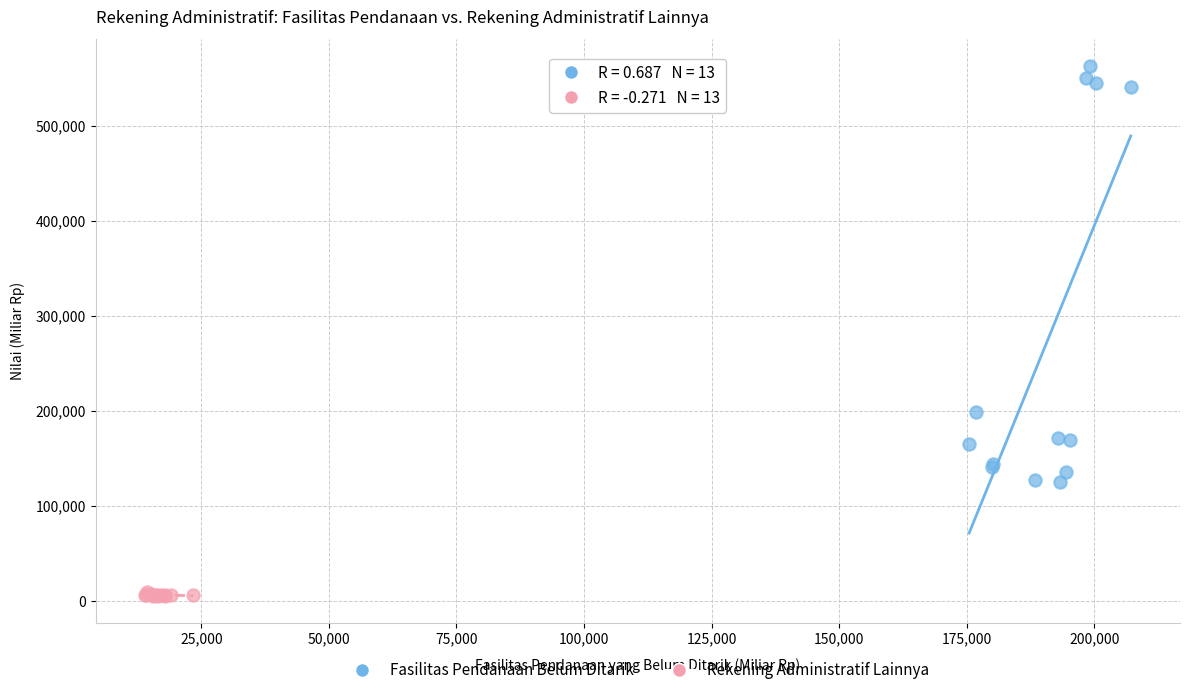

Which series has the largest Y range (max minus min)?

Fasilitas Pendanaan Belum Ditarik